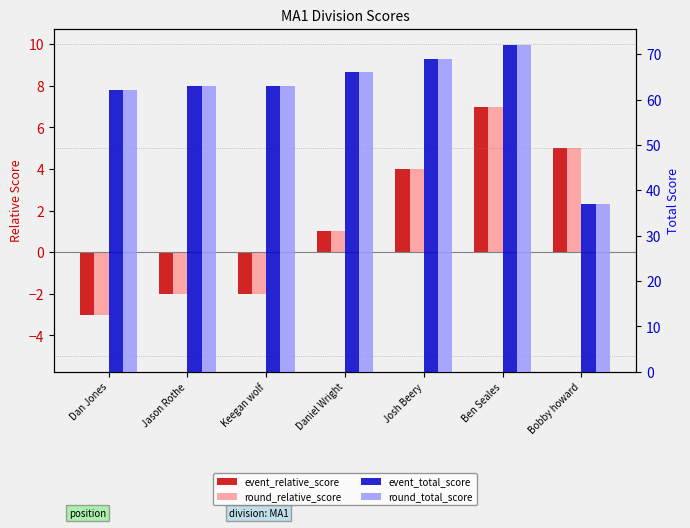

Reading right to left, transcribe all the data shown in this chart.

event_relative_score: Bobby howard=5	Ben Seales=7	Josh Beery=4	Daniel Wright=1	Keegan wolf=-2	Jason Rothe=-2	Dan Jones=-3
round_relative_score: Bobby howard=5	Ben Seales=7	Josh Beery=4	Daniel Wright=1	Keegan wolf=-2	Jason Rothe=-2	Dan Jones=-3
event_total_score: Bobby howard=37	Ben Seales=72	Josh Beery=69	Daniel Wright=66	Keegan wolf=63	Jason Rothe=63	Dan Jones=62
round_total_score: Bobby howard=37	Ben Seales=72	Josh Beery=69	Daniel Wright=66	Keegan wolf=63	Jason Rothe=63	Dan Jones=62